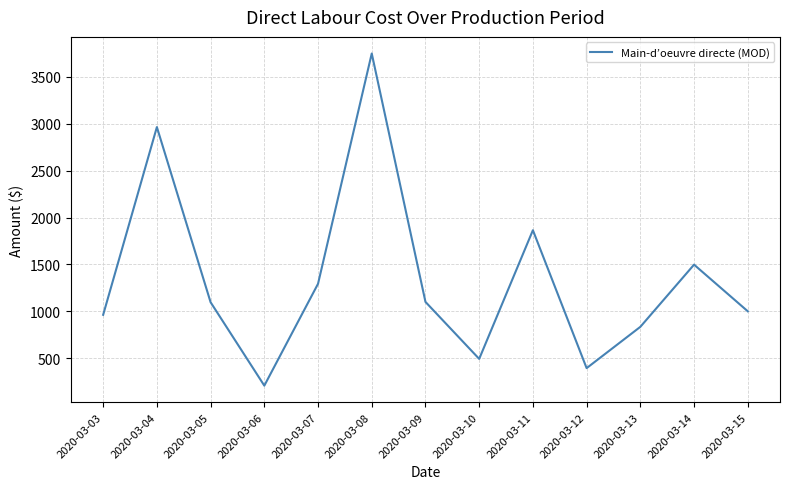

What is the change in value from 2020-03-09 to 2020-03-15?

-100.1